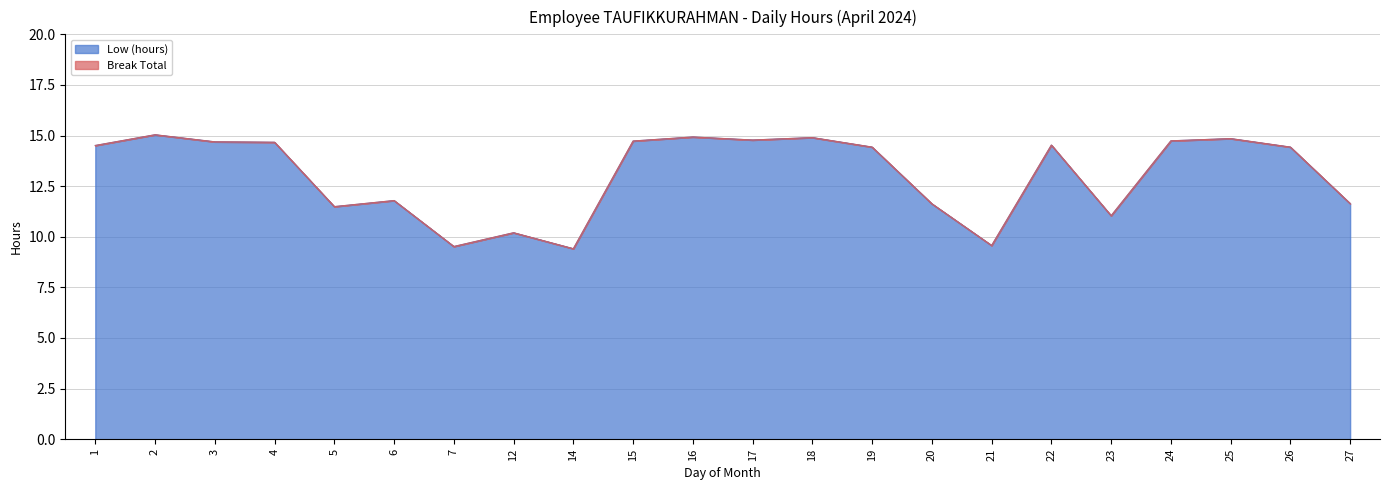

What is the change in value from 1 to 17?

+0.3